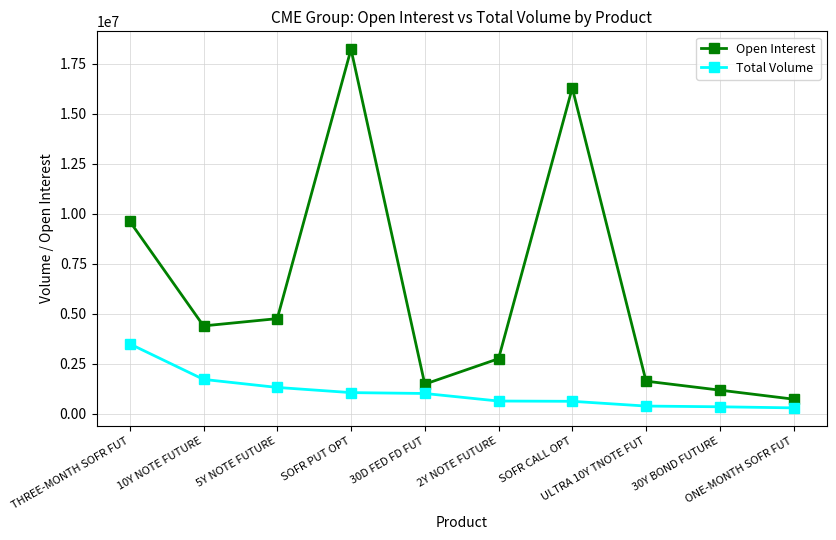

Where does the Total Volume series first go above 1018433?

THREE-MONTH SOFR FUT